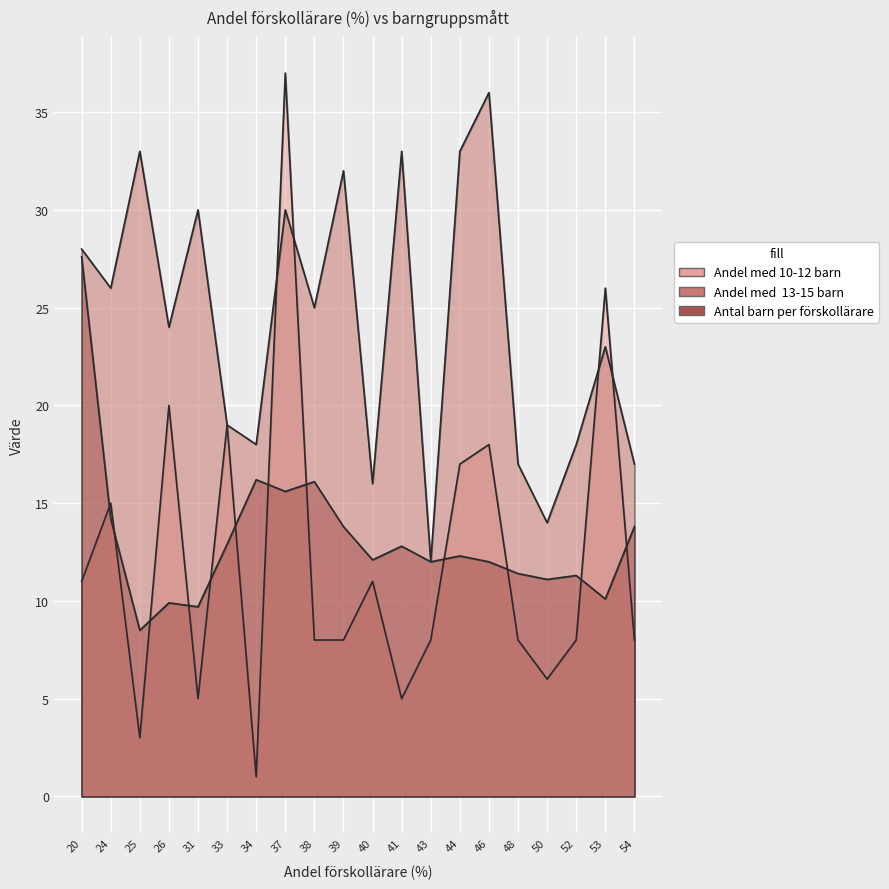

List the series in order of their peak value, lowest first.

Antal barn per förskollärare, Andel med  13-15 barn, Andel med 10-12 barn